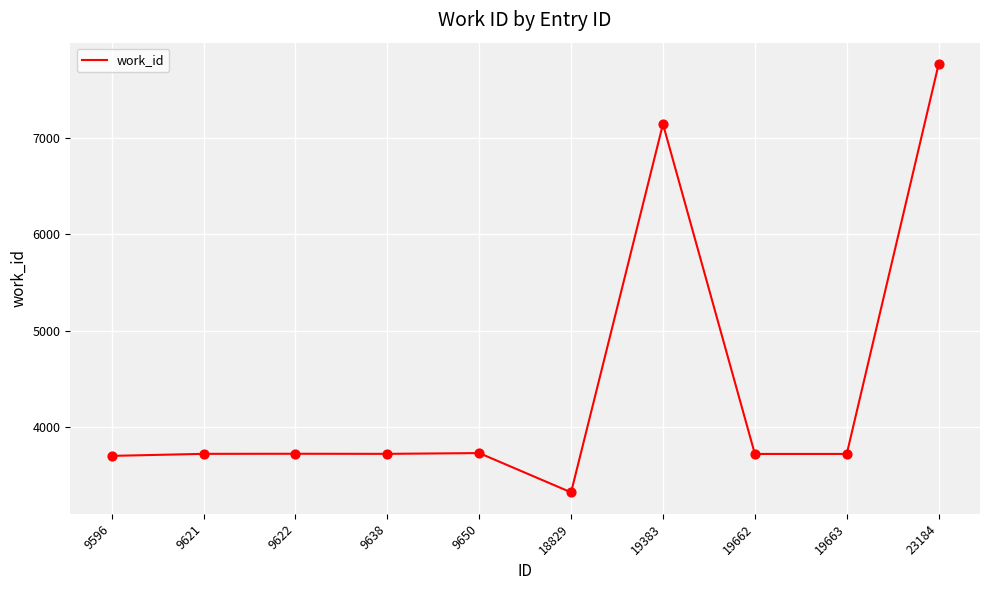

What is the change in value from 9650 to 19383?

+3409